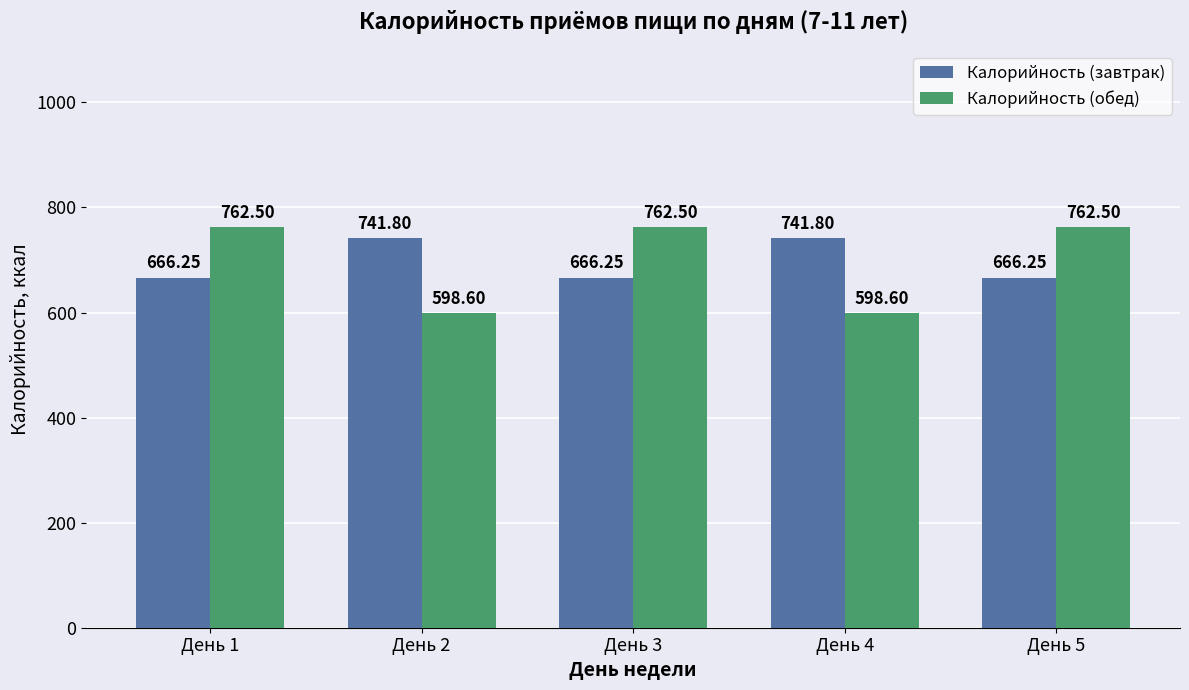

Where does the Калорийность (обед) series first go above 762?

День 1